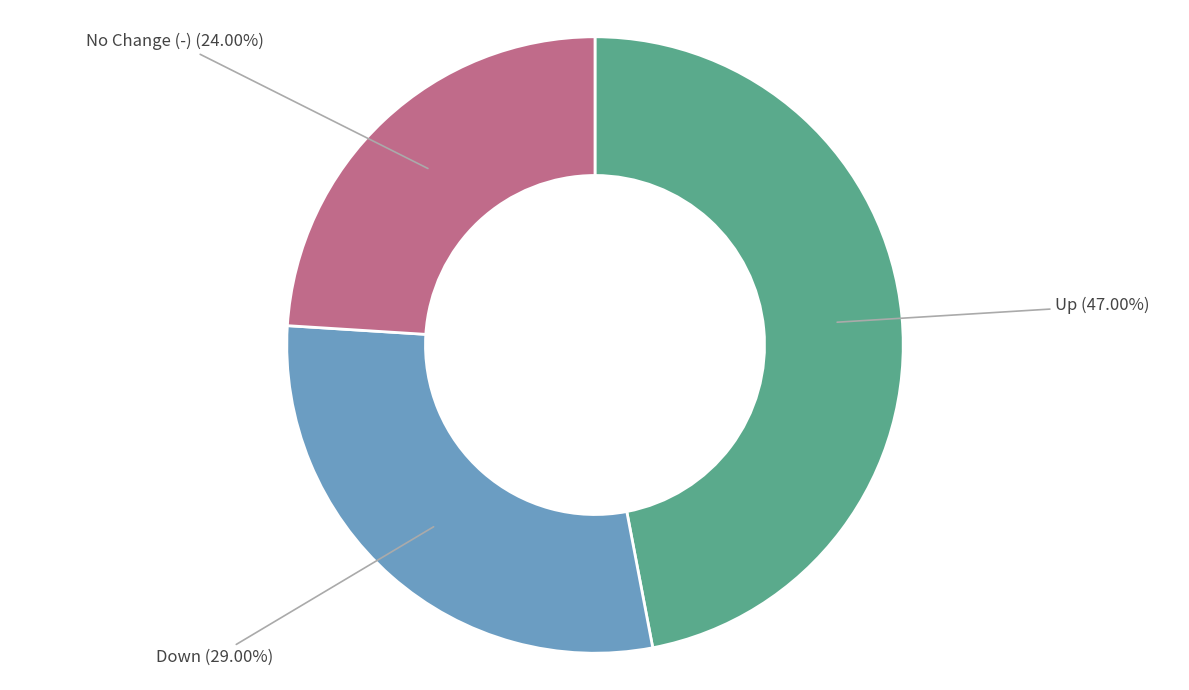

Is there a majority slice in this chart?

No